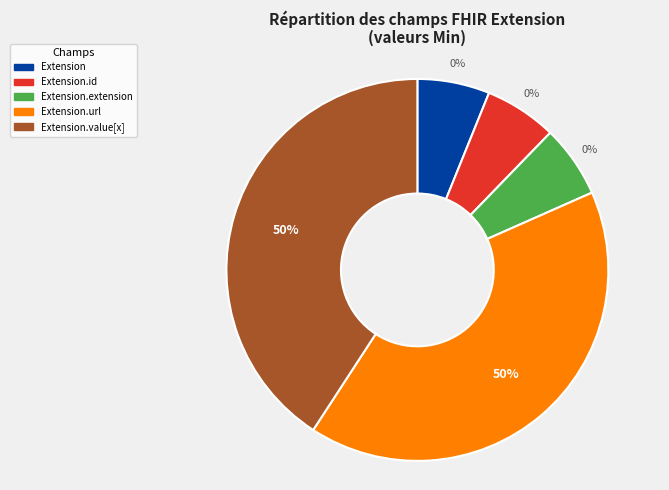

Combined, what portion of the pie is Extension.url and Extension.id?

50.0%